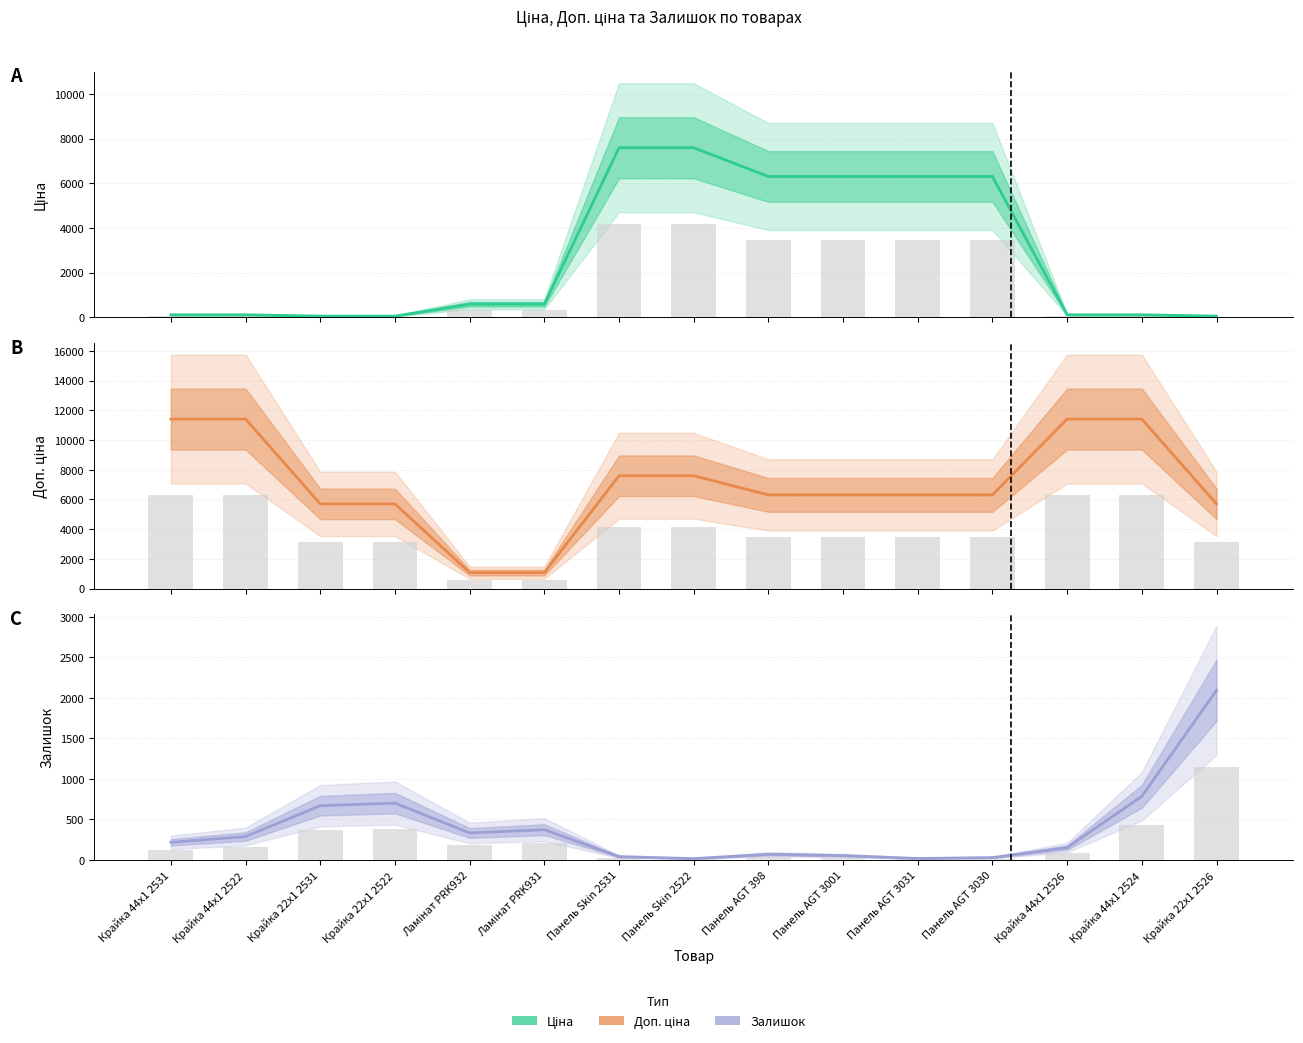

What is the sum of all Доп. ціна values?

105346.4